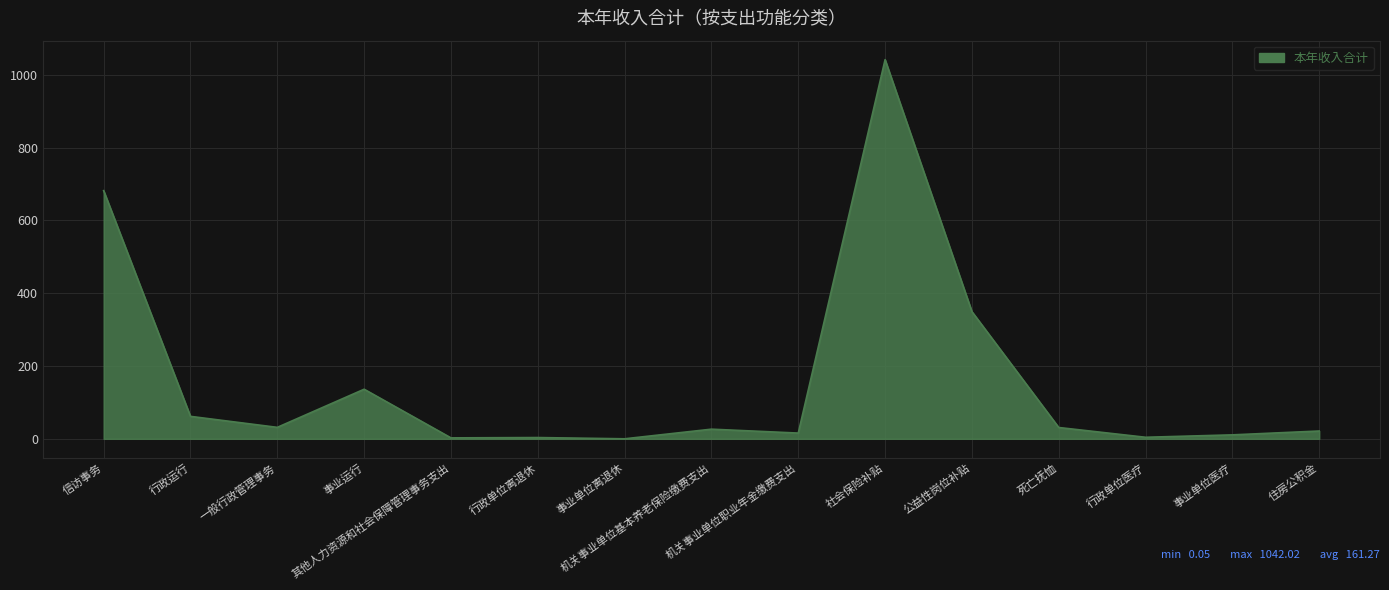

What is the difference between the maximum and minimum values?

1042.0